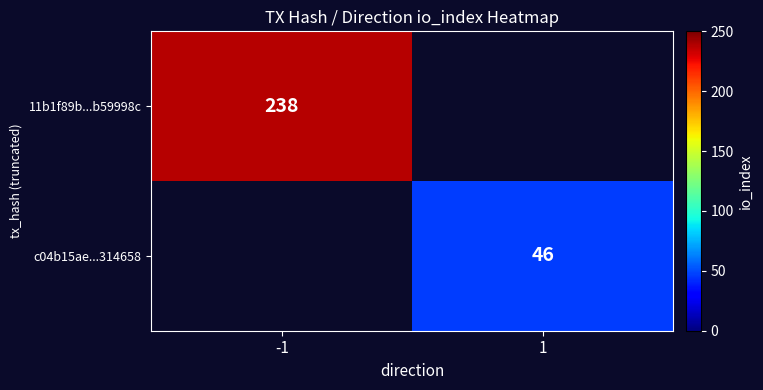

What is the greatest value displayed?

238.0